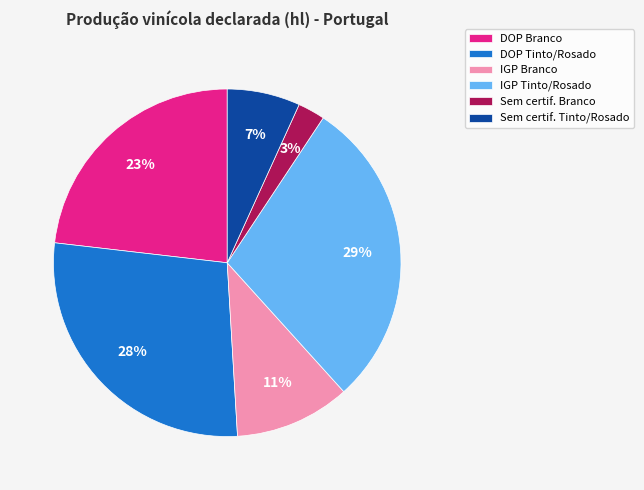

True or false: IGP Branco accounts for 11% of the total.

True